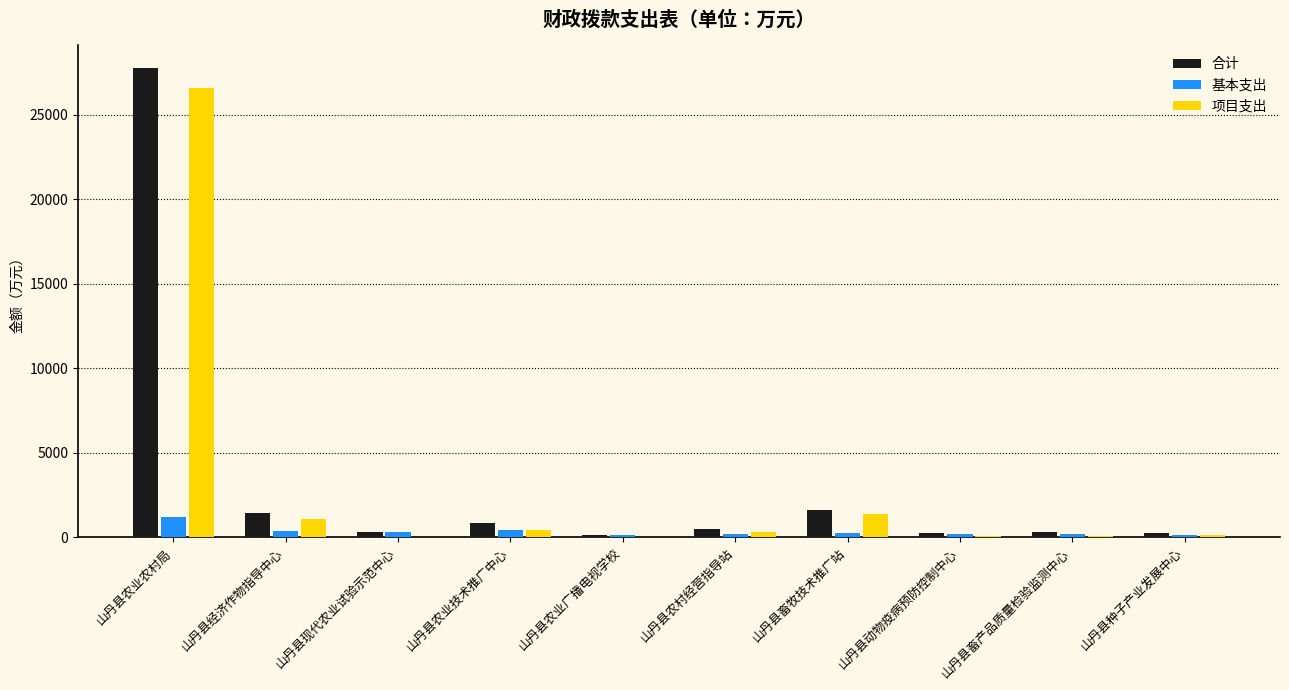

True or false: 合计 has a value of 1624.4 at 山丹县畜牧技术推广站.

True